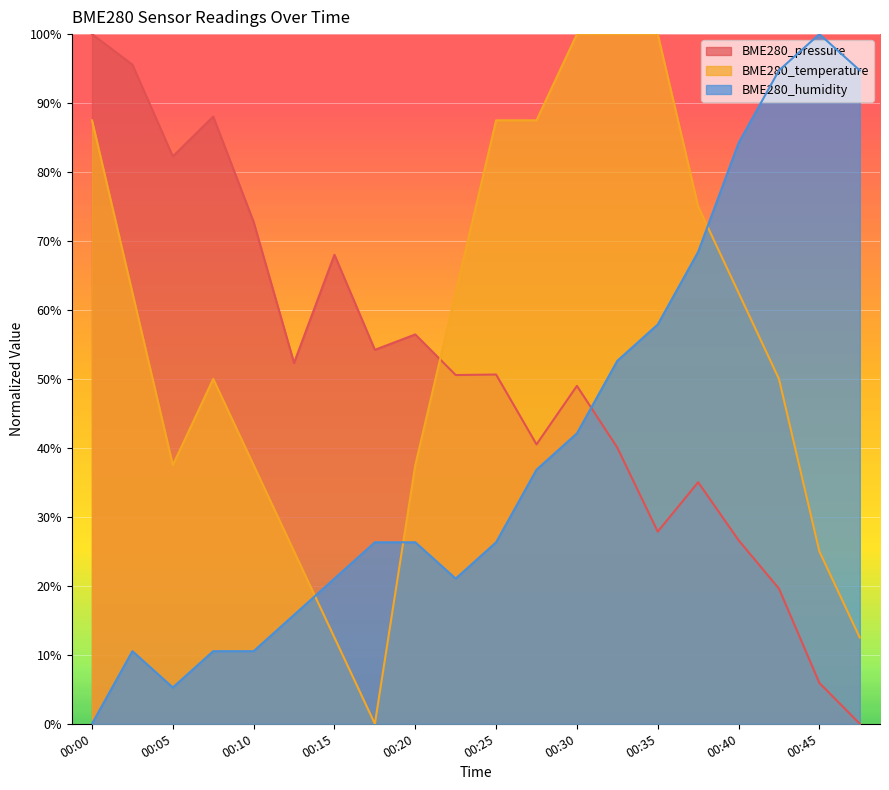

List the series in order of their peak value, highest first.

BME280_pressure, BME280_temperature, BME280_humidity